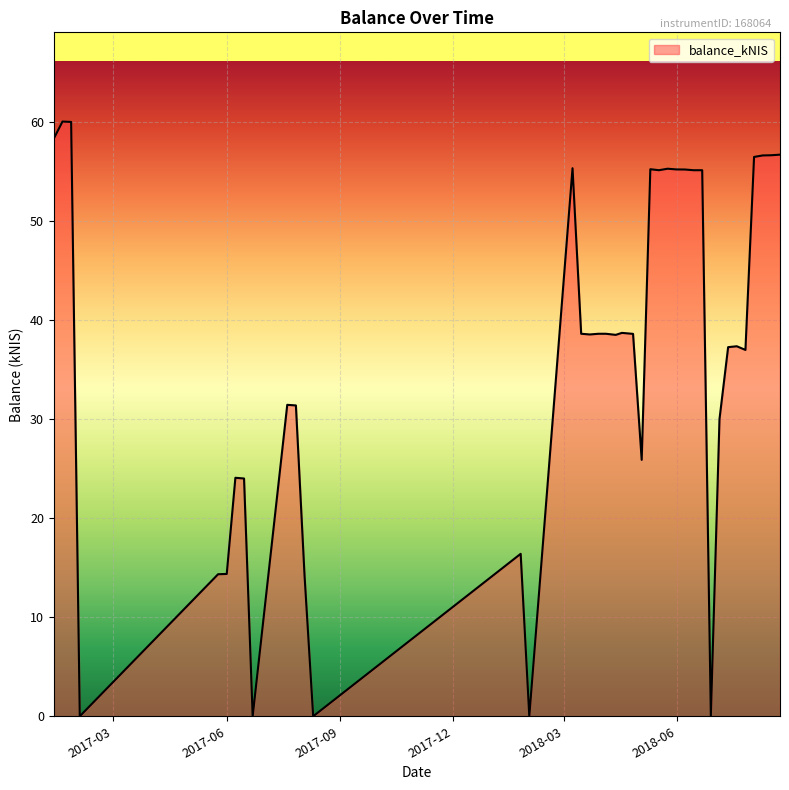

What is the difference between the maximum and minimum values?

60.0